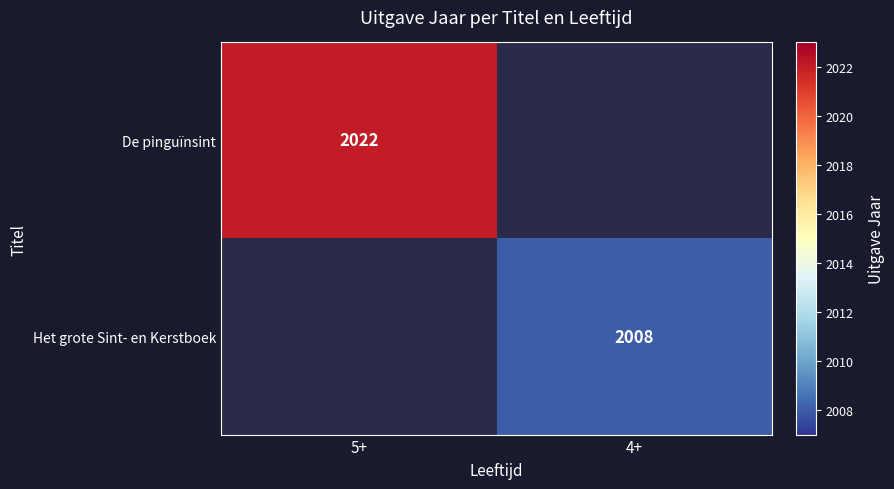

The De pinguïnsint series shows 850 at 5+. True or false?

False